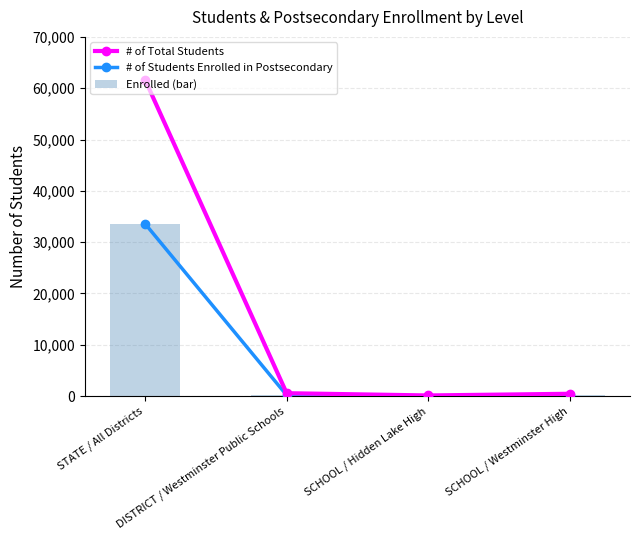

Where does the # of Students Enrolled in Postsecondary series first go above 159?

STATE / All Districts